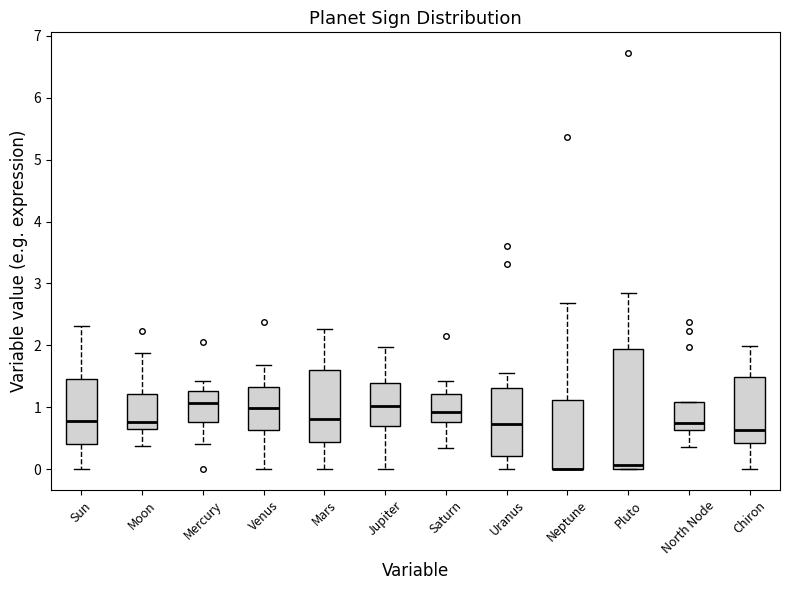

Where does the upper whisker of the box for Venus end on the y-axis? The values are not printed on the chart, so give them approximately, as read against the axis.

1.7